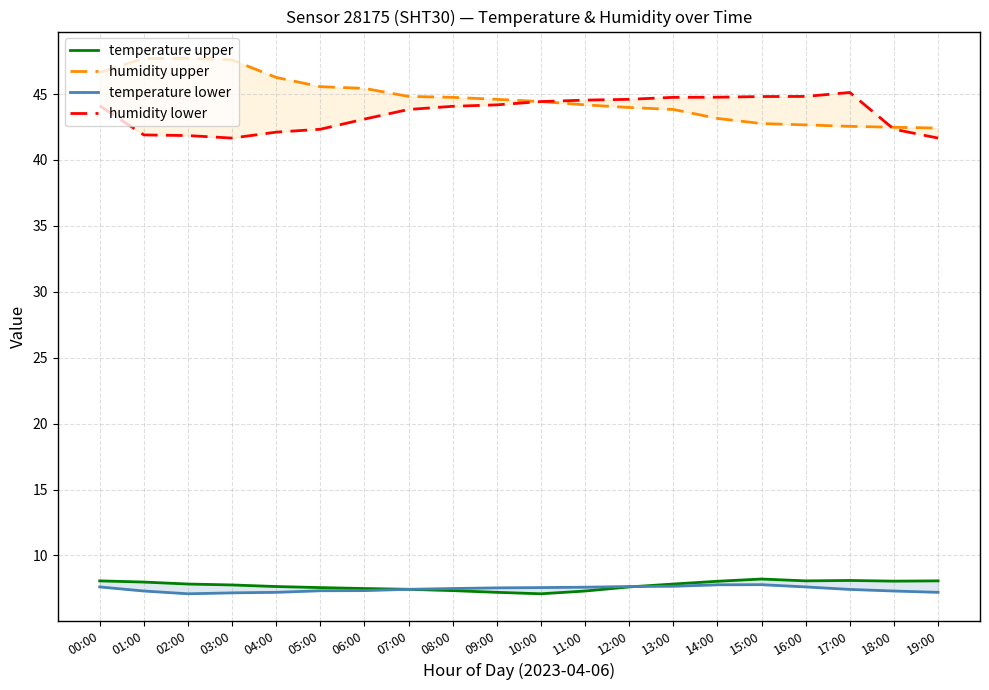

At which category is the sum across all series the highest?

00:00